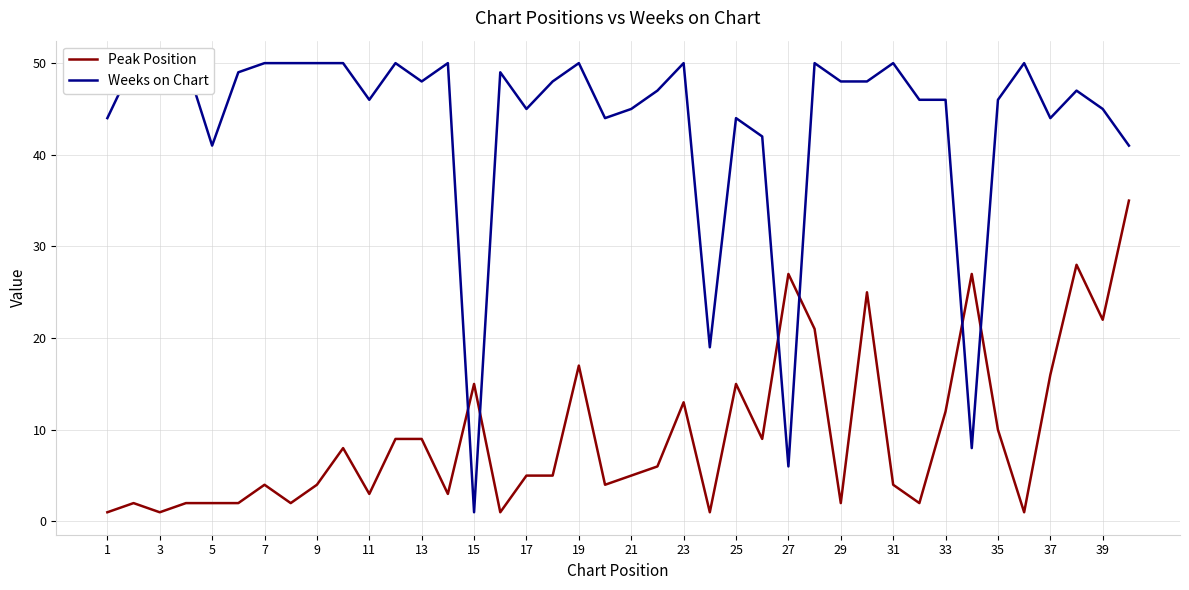

Rank the series by their maximum value, from lowest to highest.

Peak Position, Weeks on Chart